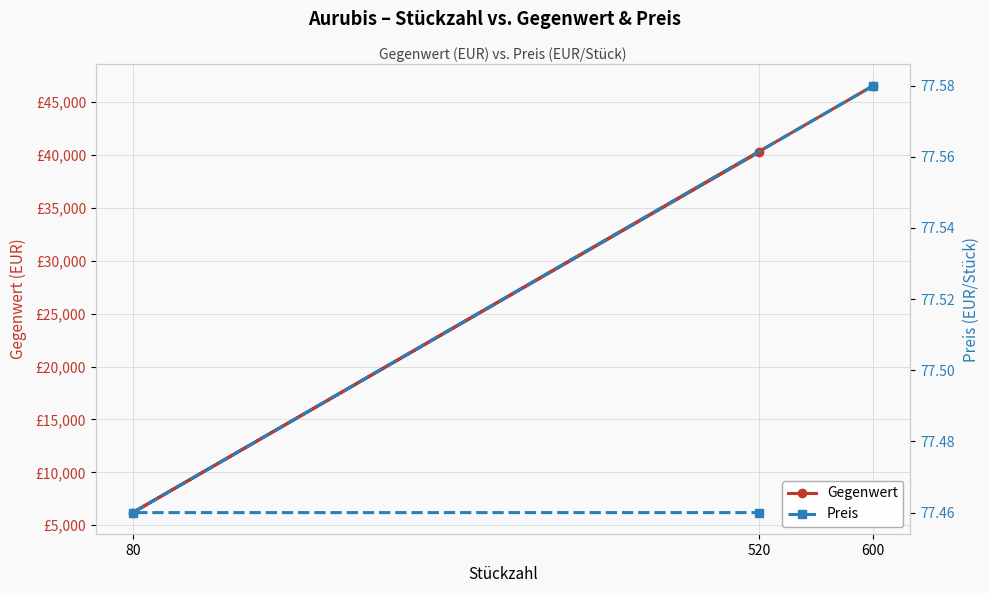

Which category has the lowest value across all series?

80